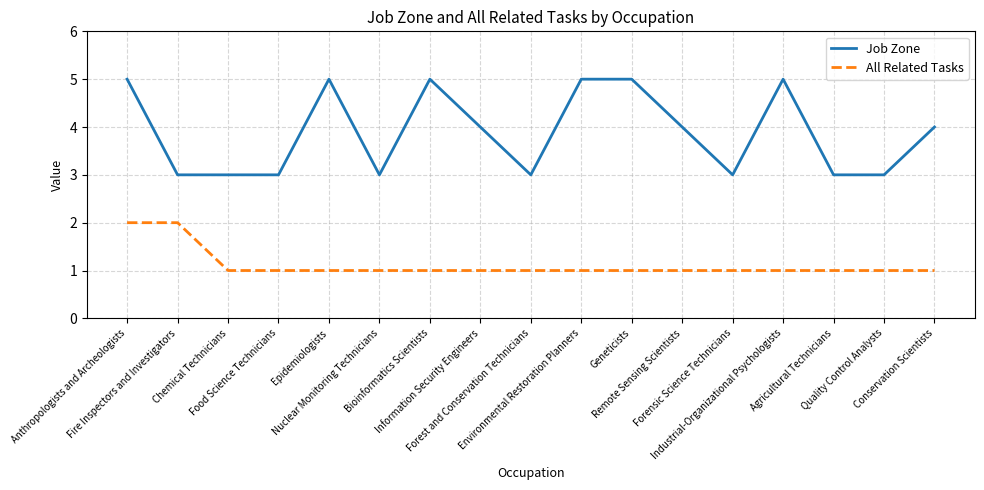

What is the difference between the Job Zone values at Remote Sensing Scientists and Forensic Science Technicians?

1